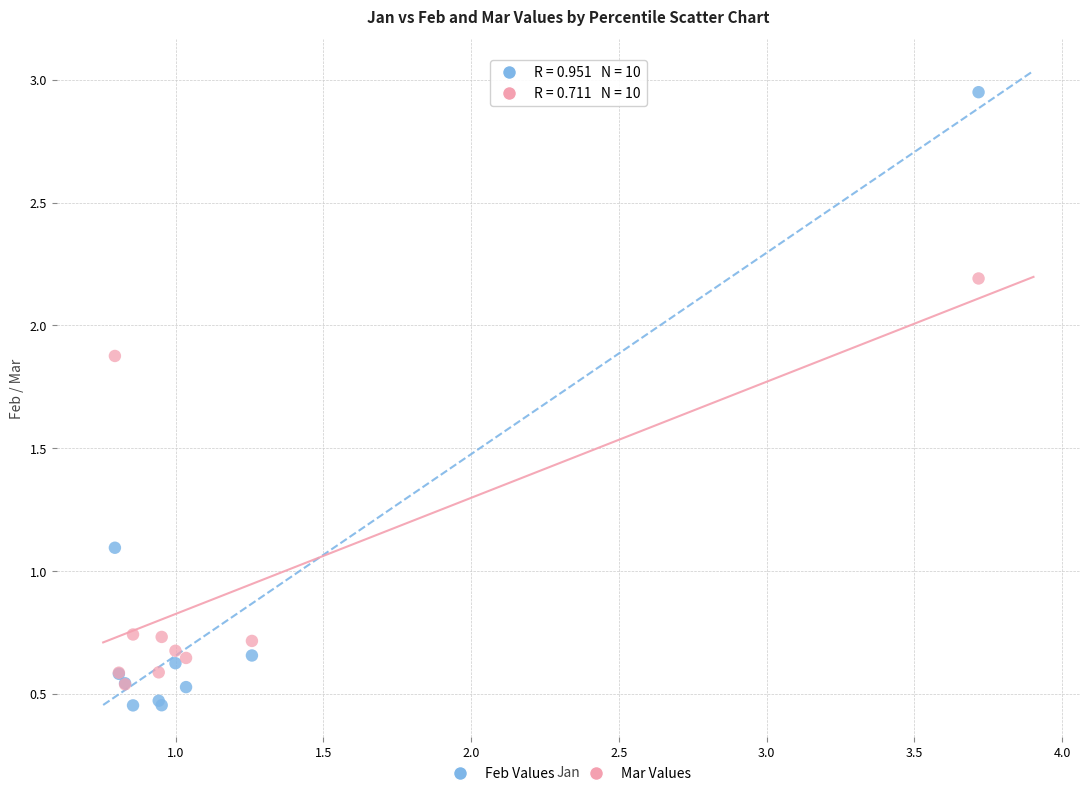

Across all series, what Y value is closest to 1?

1.1